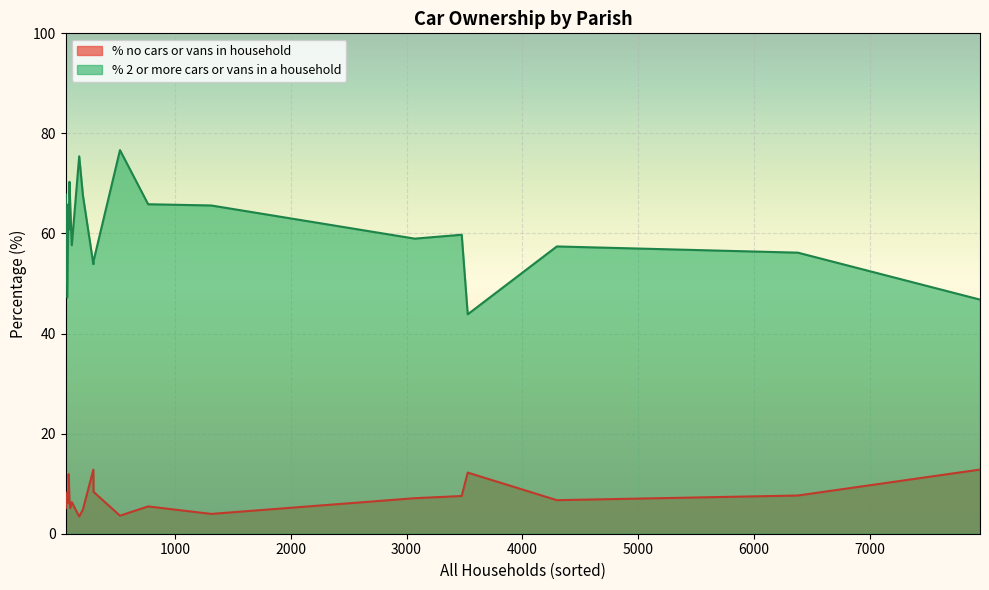

True or false: % no cars or vans in household has a value of 7.6 at Verwood.

True